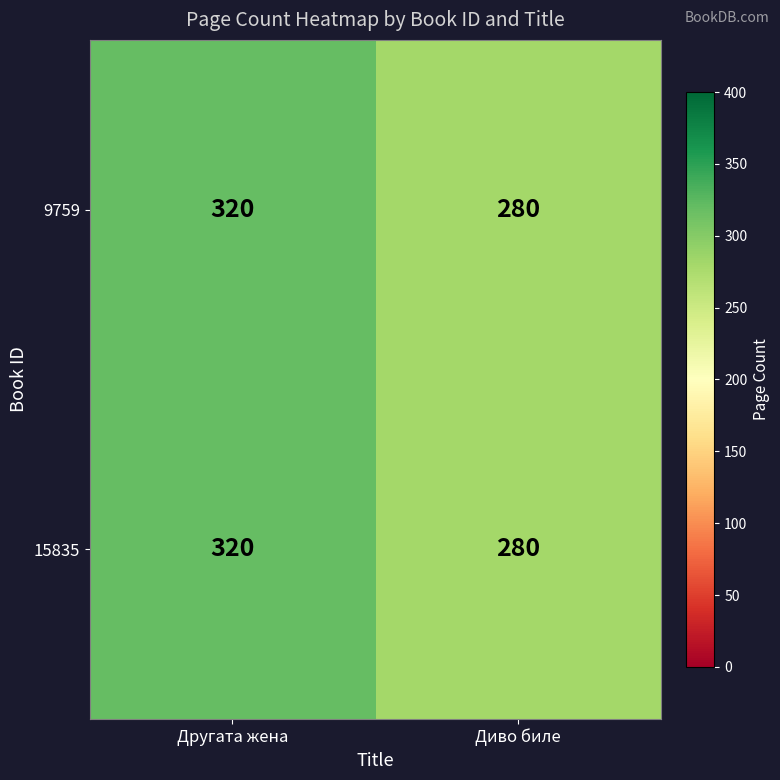

Rank the categories by 15835 value from lowest to highest.

Диво биле, Другата жена